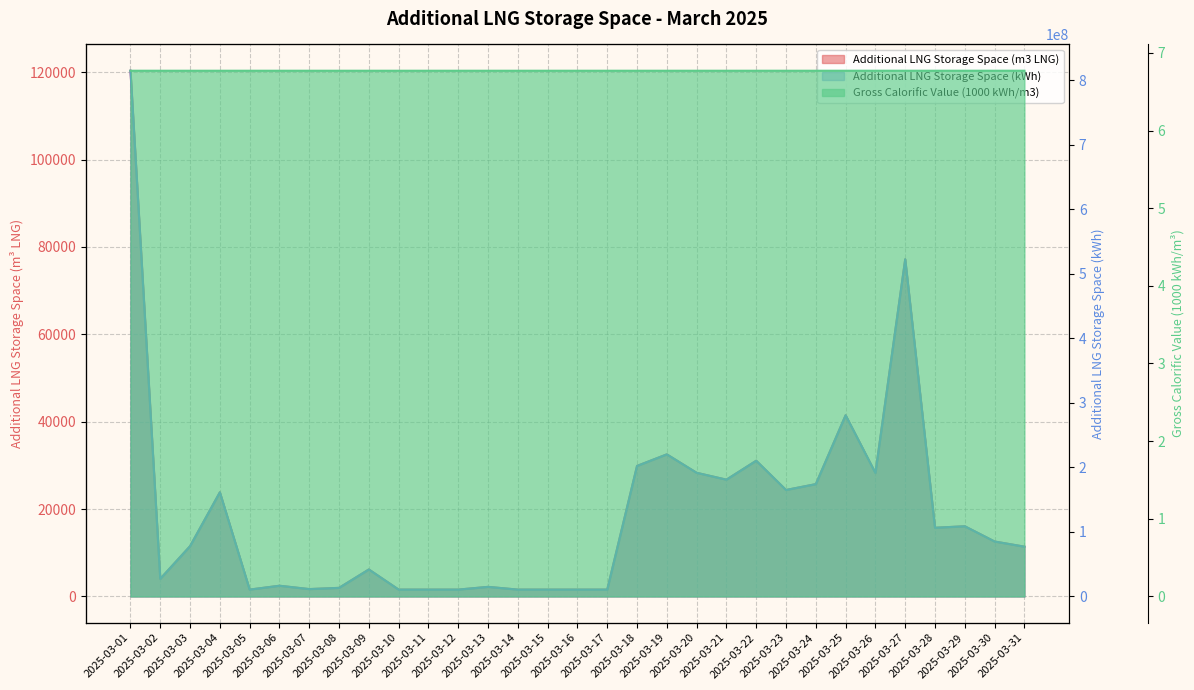

At which category does the chart reach its peak across all series?

2025-03-01